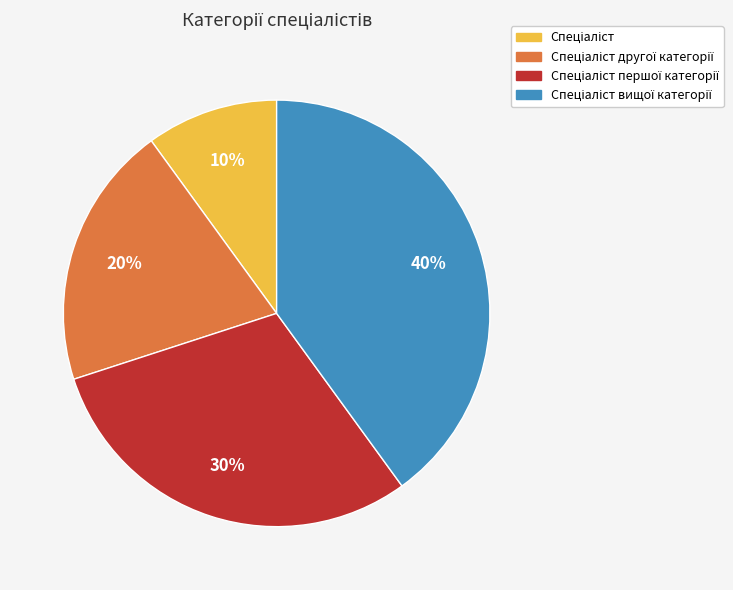

To the nearest percent, what is the difference between the largest and smallest slice percentages?

30%